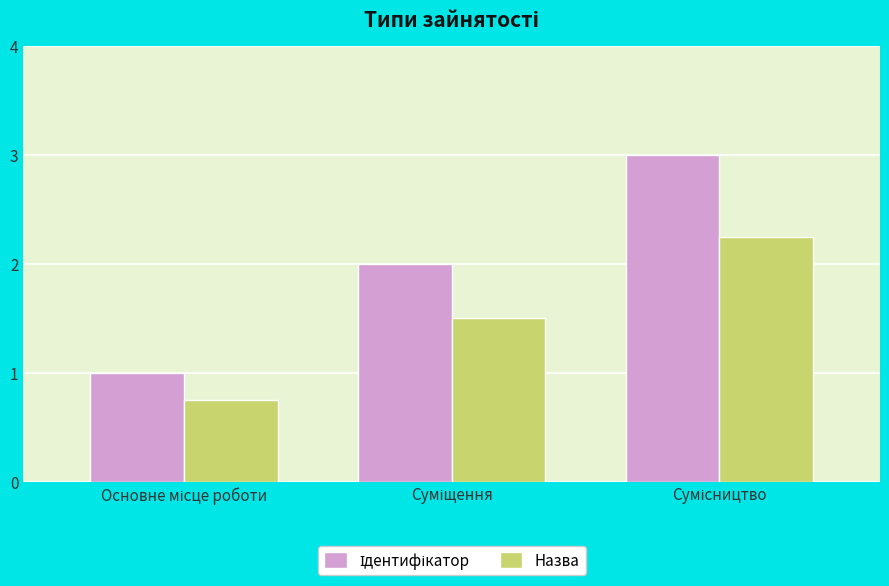

What is the average value of the Назва series?

1.5